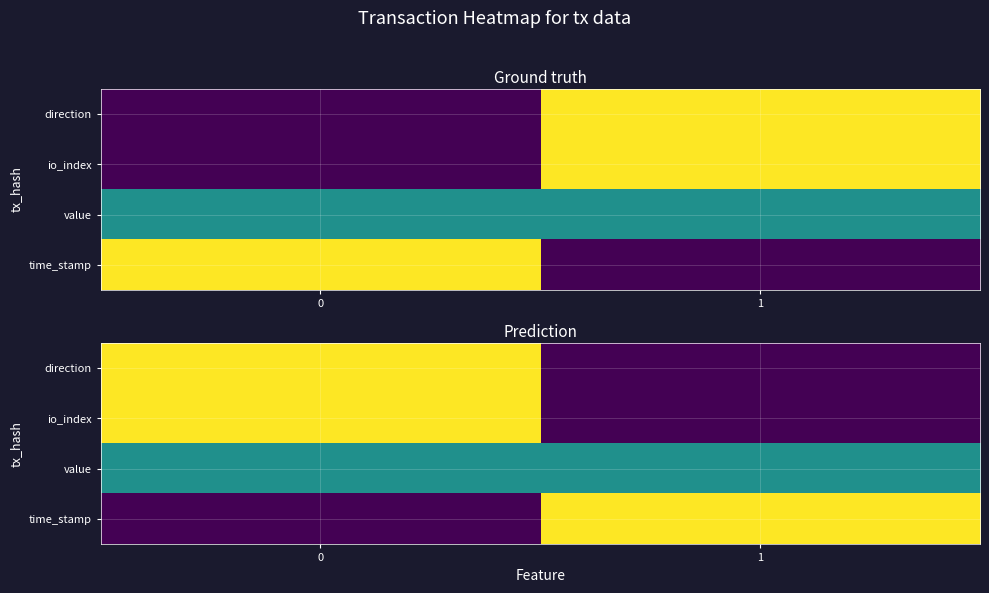

What is the difference between the maximum and minimum values in the direction series?

1.0